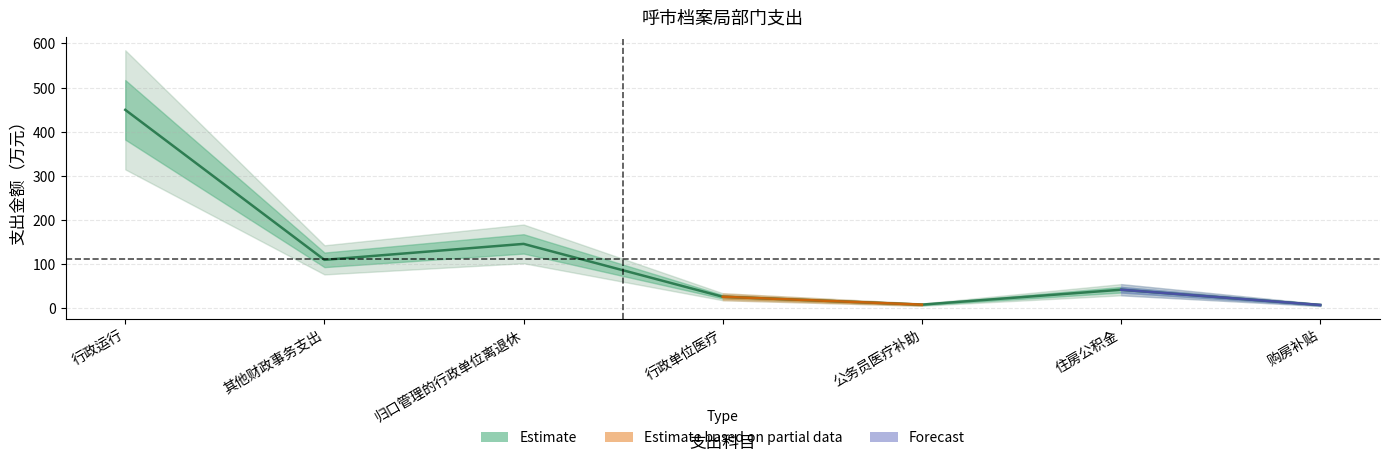

How many categories are shown in the chart?

7